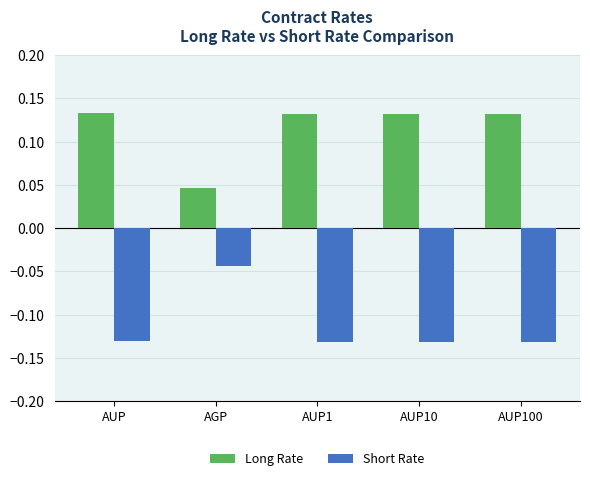

Is the value of Short Rate at AUP greater than the value of Long Rate at AGP?

No